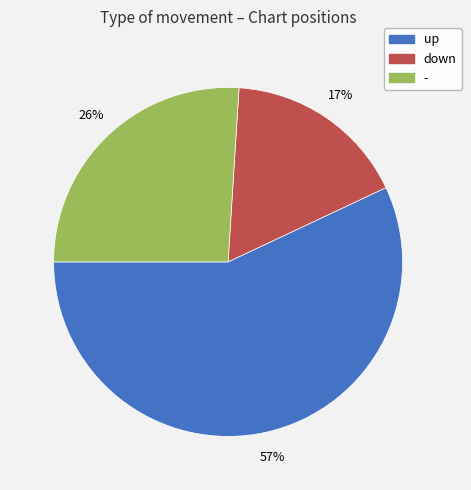

Is it true that down is 5% of the pie?

False